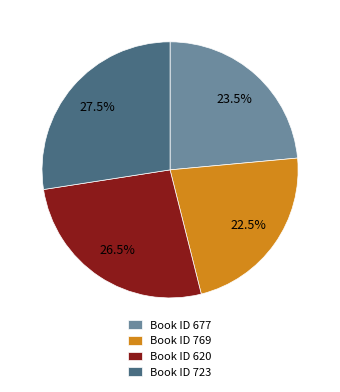

Rank the categories by value from lowest to highest.

Book ID 769, Book ID 677, Book ID 620, Book ID 723